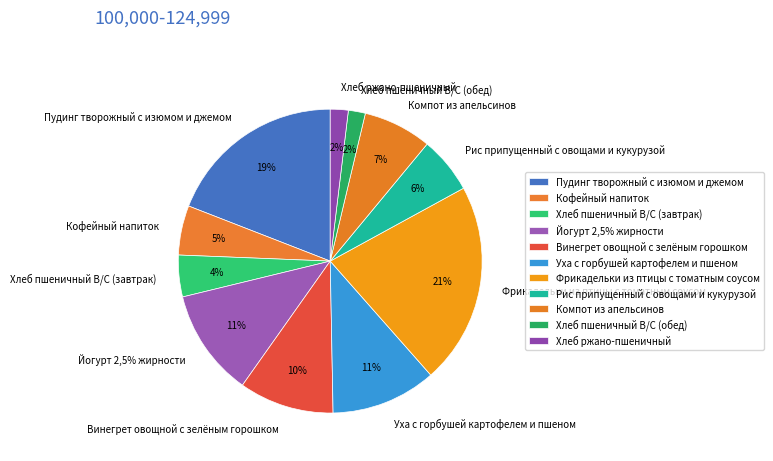

Does Пудинг творожный с изюмом и джемом represent more than half of the total?

No